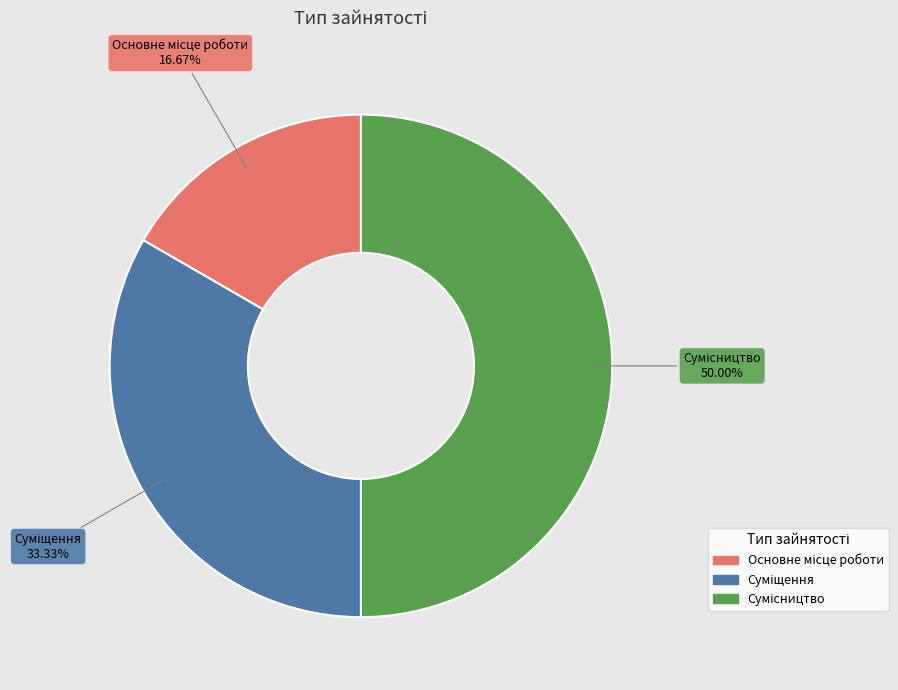

Is it true that Суміщення is 47% of the pie?

False